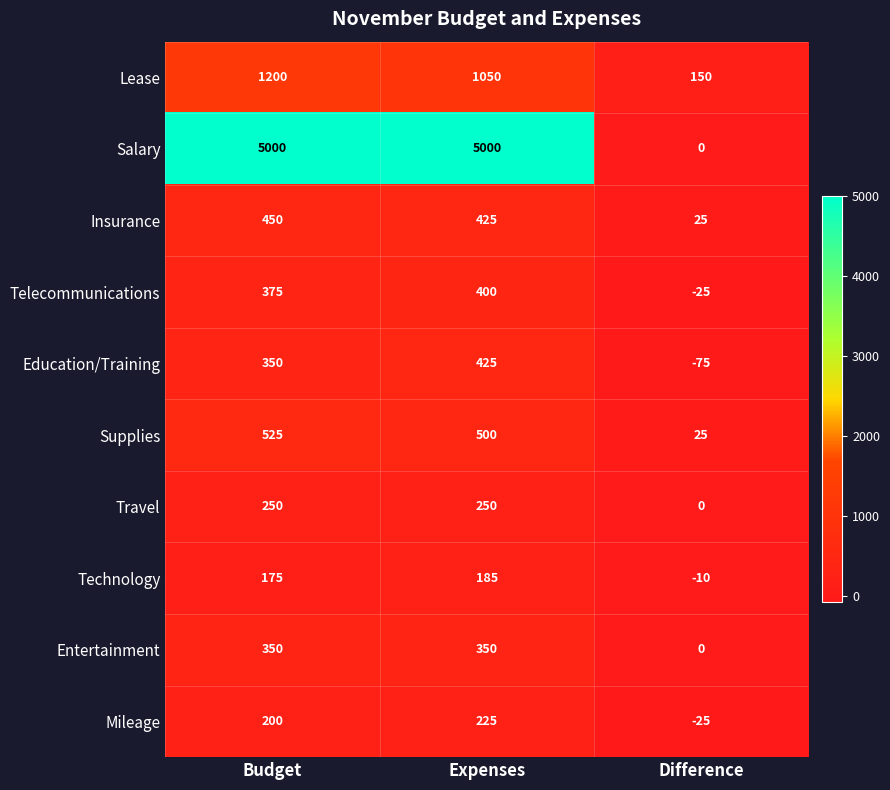

Which series changed the most between Expenses and Difference?

Salary